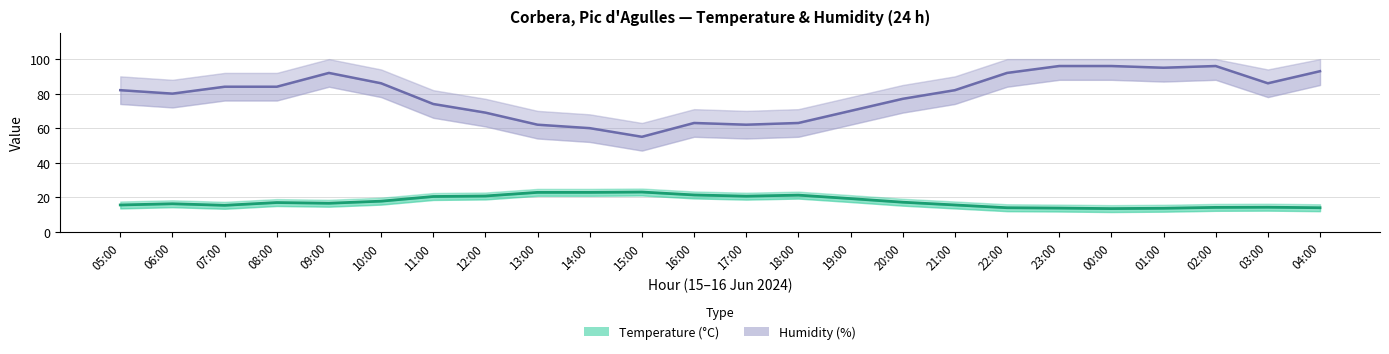

Is the value of Temperature (°C) at 21:00 greater than the value of Humidity (%) at 13:00?

No